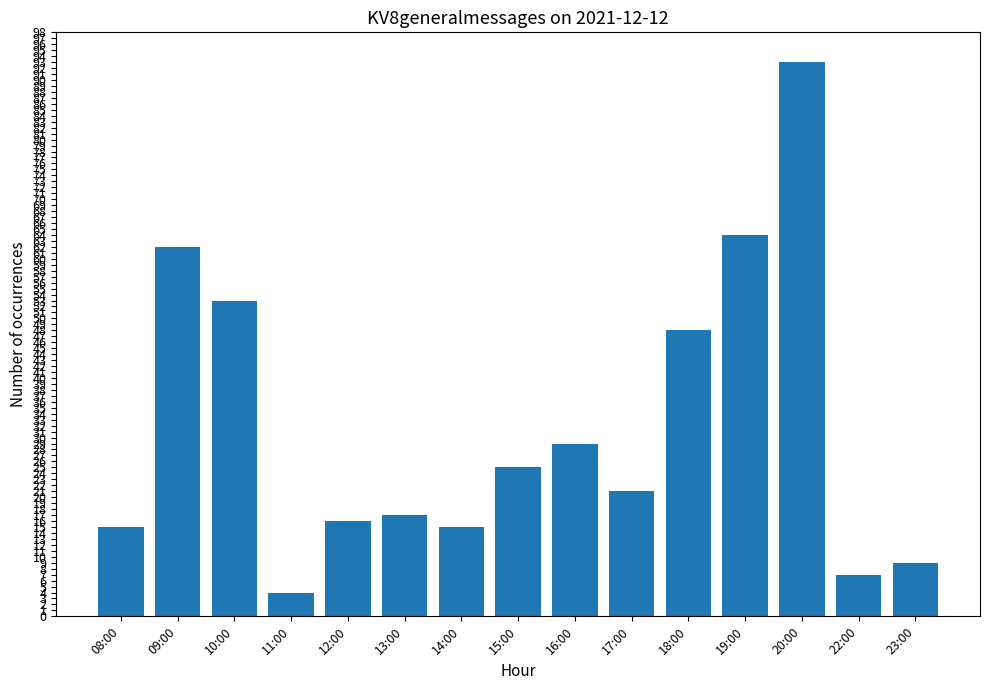

How many values are below 21?

7